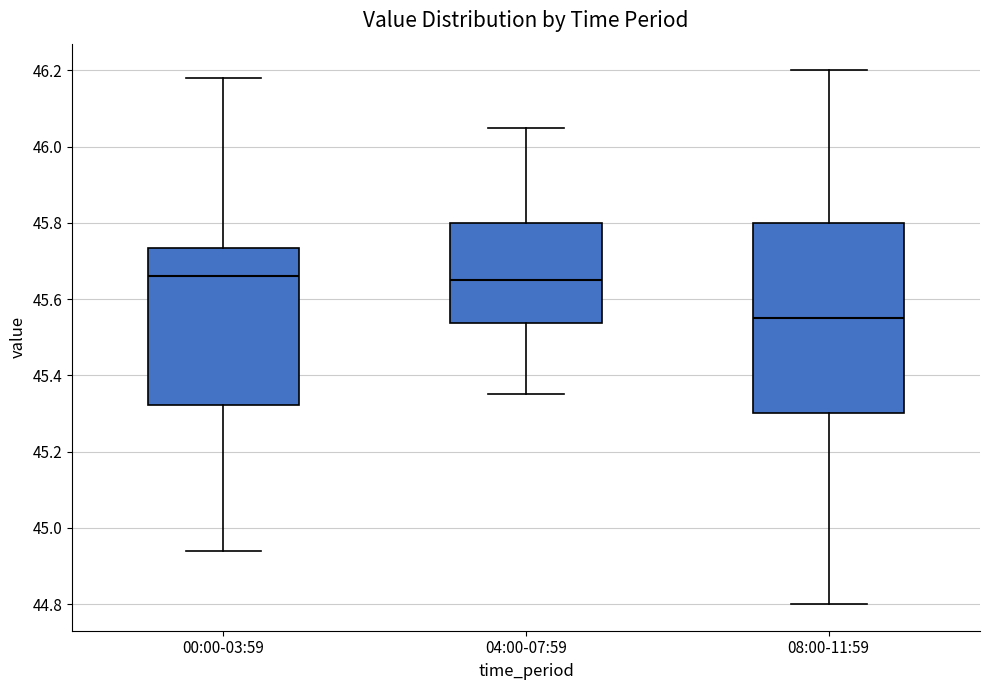

Reading left to right, read every box against the y-axis: the position of its median line, the range the box covers, and the ends of its whiskers. The values are not printed on the chart, so give them approximately, as read against the axis.

00:00-03:59: median 45.66, box 45.32 to 45.74, whiskers 44.94 to 46.18
04:00-07:59: median 45.66, box 45.54 to 45.80, whiskers 45.36 to 46.06
08:00-11:59: median 45.56, box 45.30 to 45.80, whiskers 44.80 to 46.20